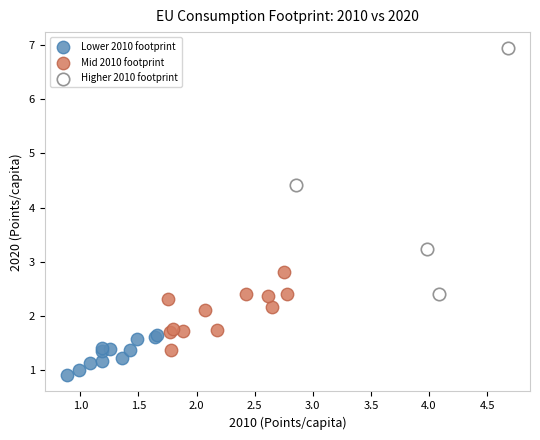

Which series contains the highest Y value?

Higher 2010 footprint